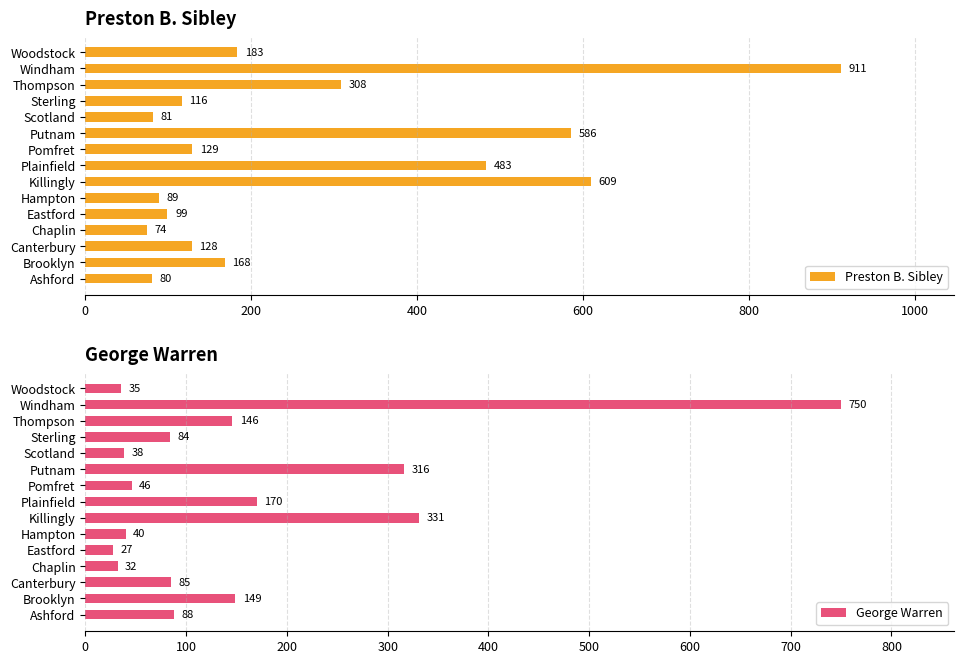

At which label does Preston B. Sibley reach its peak?

Windham